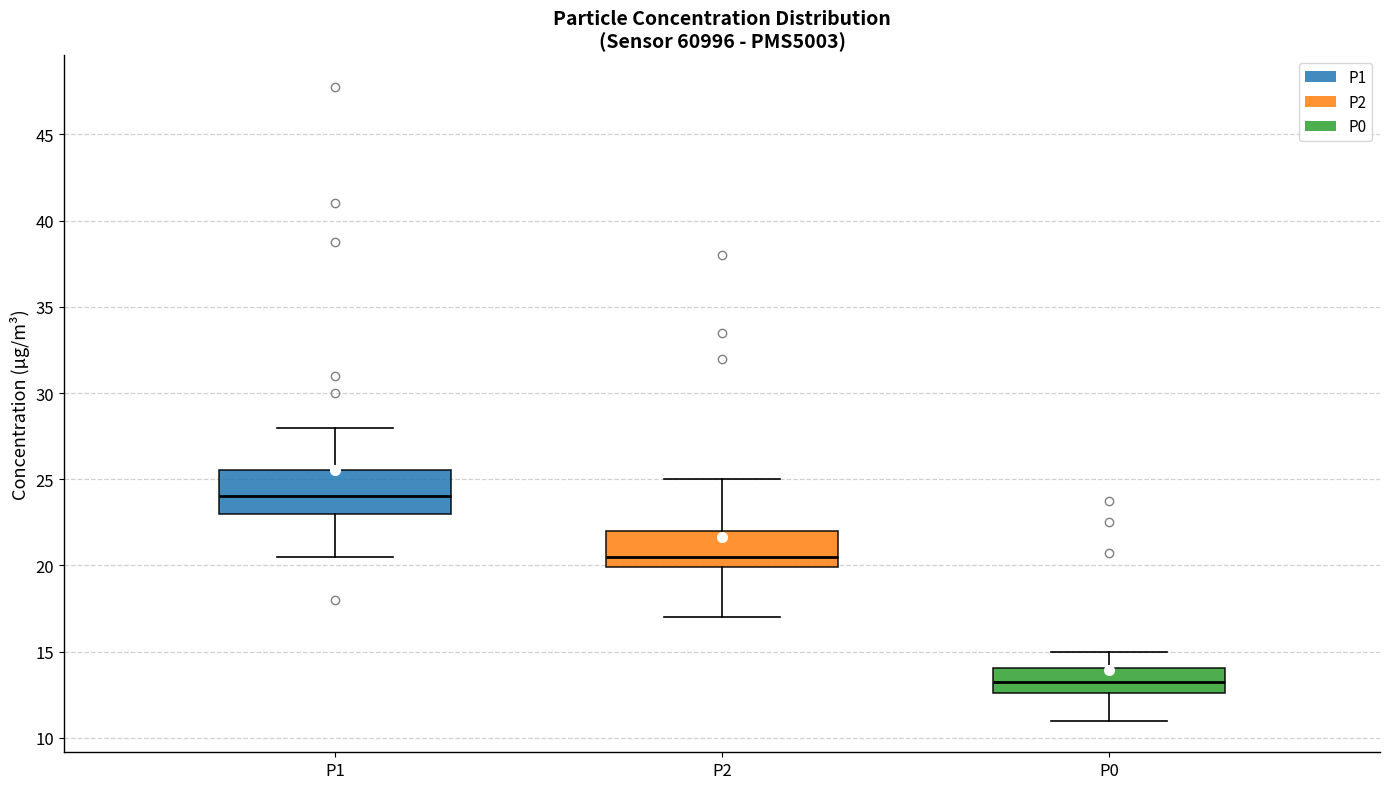

Reading left to right, read every box against the y-axis: the position of its median line, the range the box covers, and the ends of its whiskers. The values are not printed on the chart, so give them approximately, as read against the axis.

P1: median 24.0, box 23.0 to 25.5, whiskers 20.5 to 28.0
P2: median 20.5, box 20.0 to 22.0, whiskers 17.0 to 25.0
P0: median 13.5, box 12.5 to 14.0, whiskers 11.0 to 15.0